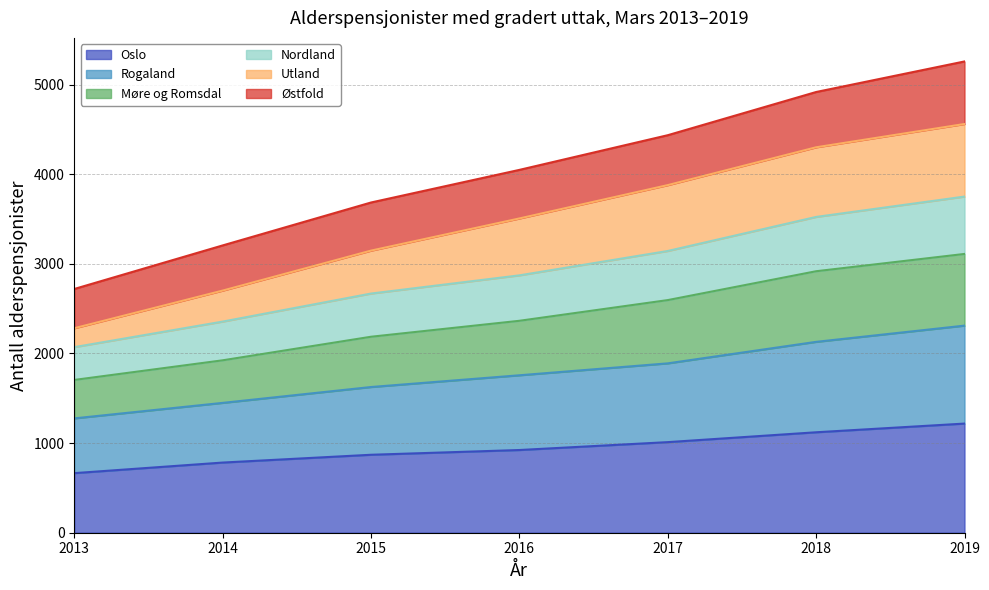

List the labels in order of Oslo value, largest first.

2019, 2018, 2017, 2016, 2015, 2014, 2013